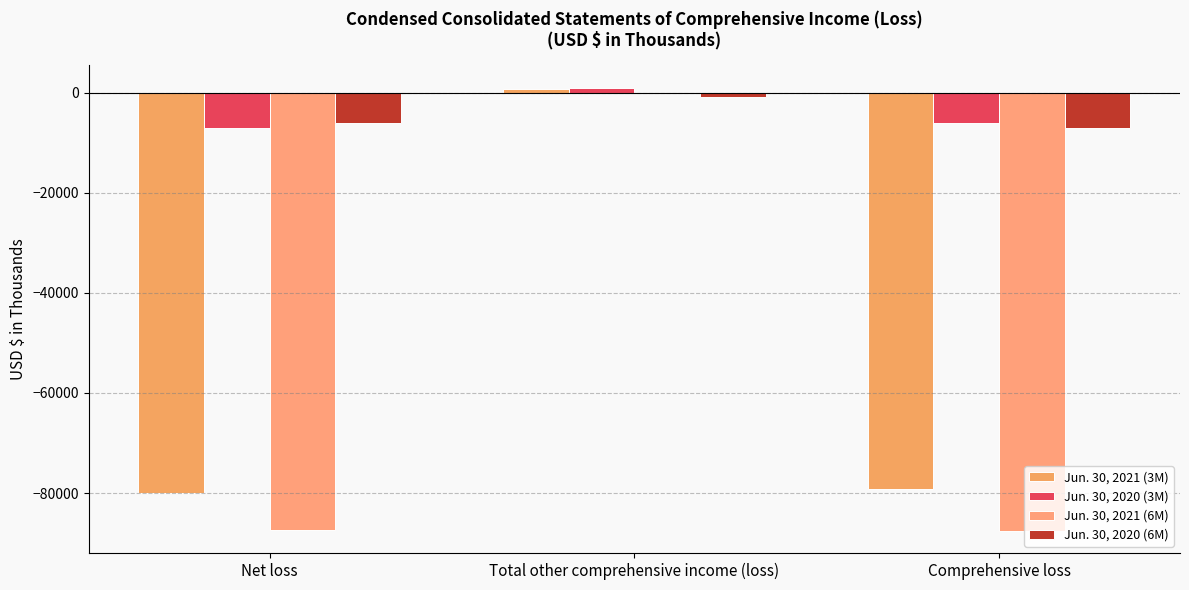

What is the lowest value of the Jun. 30, 2020 (6M) series?

-7047